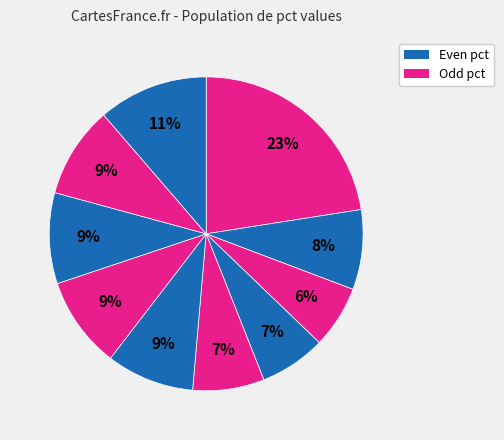

Count the number of slices in the pie.

10